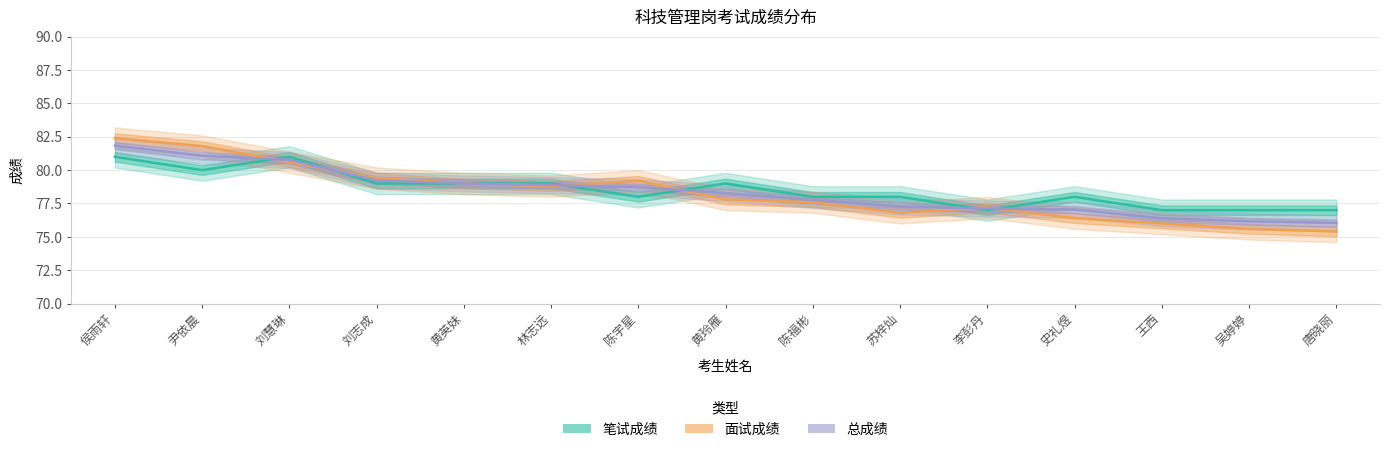

Rank the series by their maximum value, from lowest to highest.

笔试成绩, 总成绩, 面试成绩